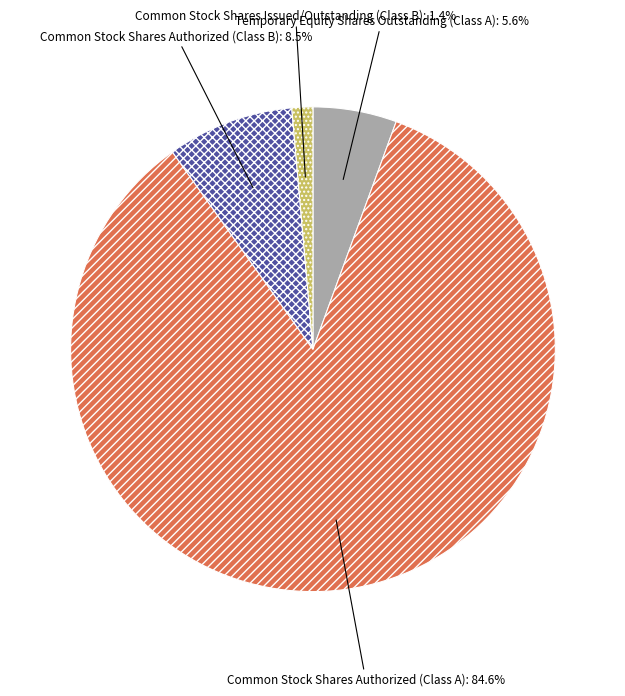

How much of the chart is everything except Common Stock Shares Issued/Outstanding (Class B)?

98.6%